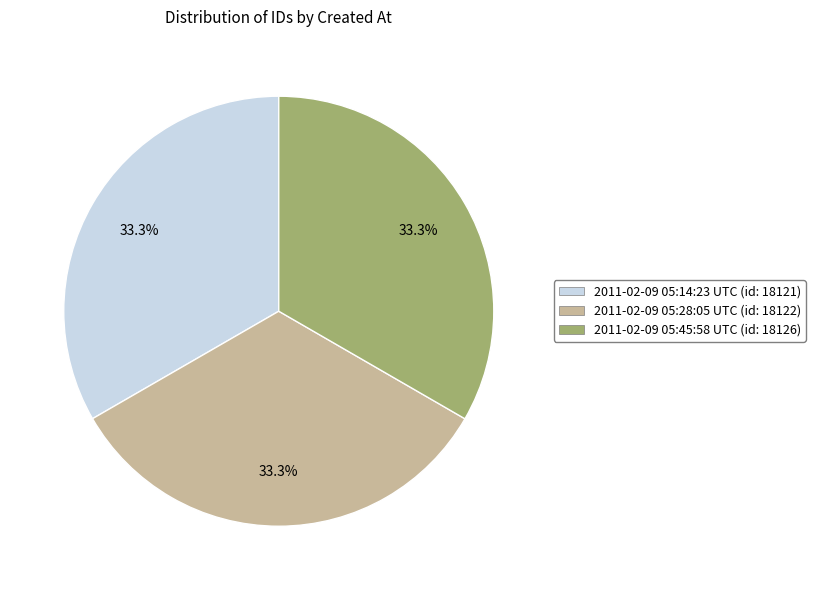

Does any single category account for the majority?

No